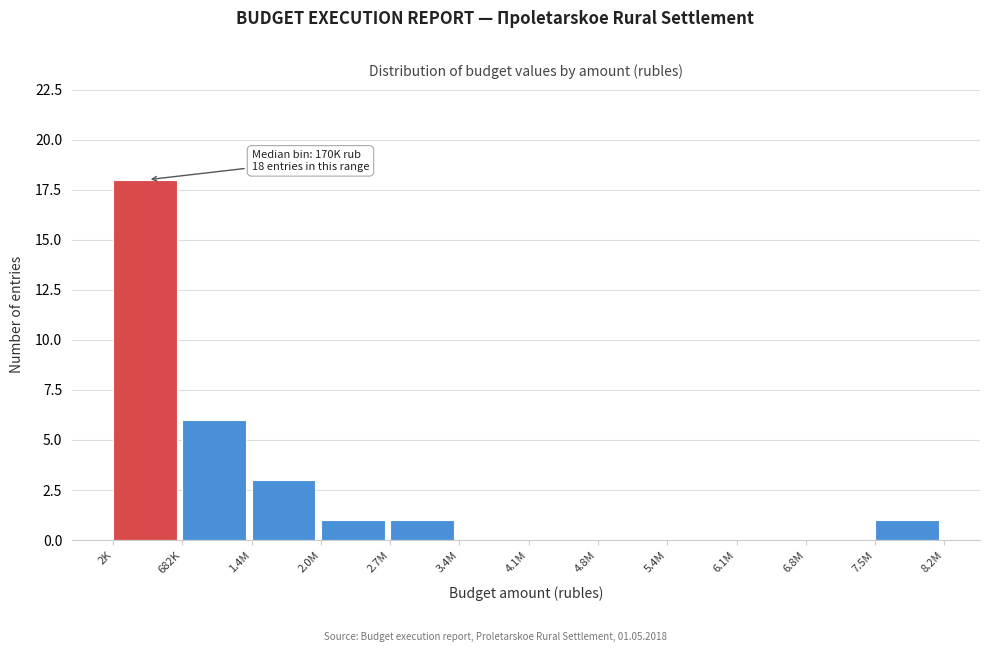

Reading left to right, transcribe all the data shown in this chart.

2K=18	682K=6	1.4M=3	2.0M=1	2.7M=1	3.4M=0	4.1M=0	4.8M=0	5.4M=0	6.1M=0	6.8M=0	7.5M=1